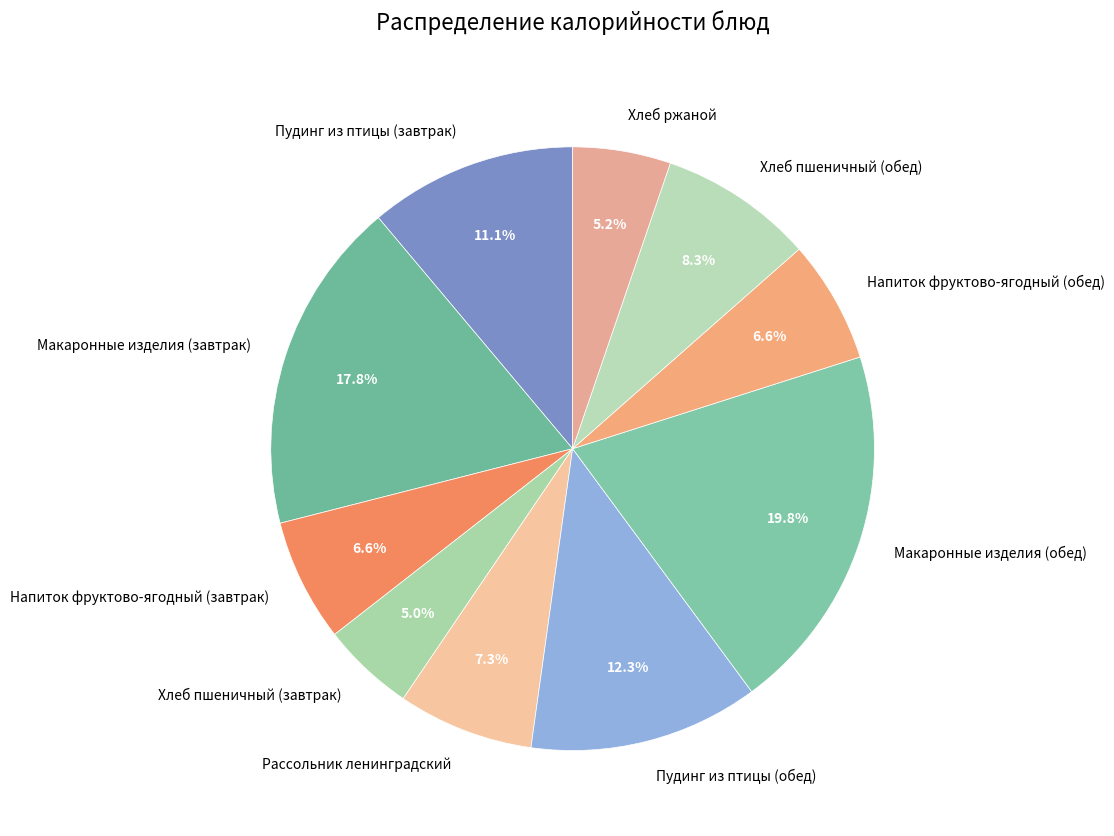

What percentage do Пудинг из птицы (обед) and Напиток фруктово-ягодный (завтрак) together represent?

18.9%